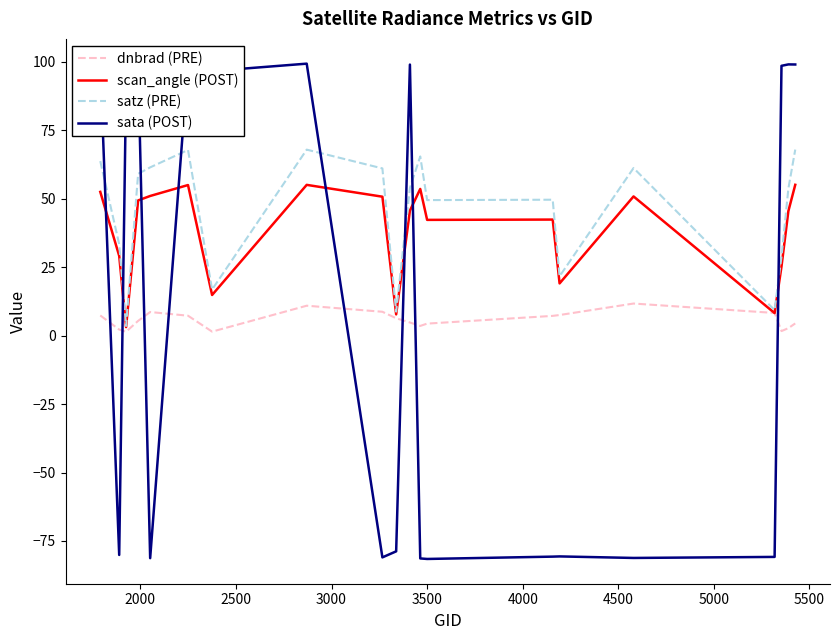

Which series has the largest range (max minus min)?

sata (POST)